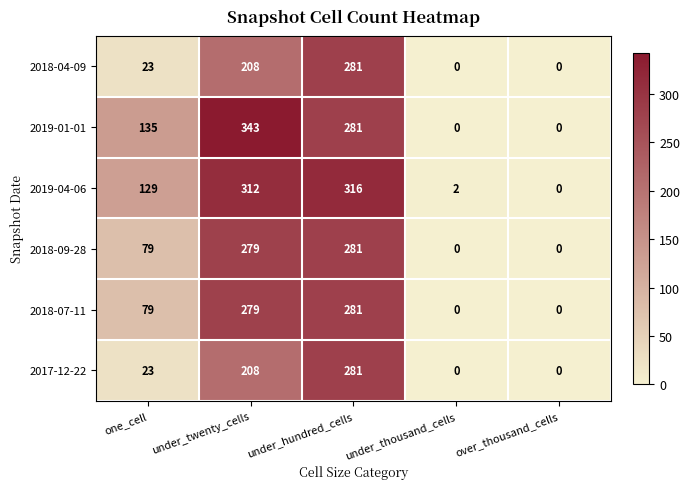

How many values in the 2017-12-22 series are below 23?

2